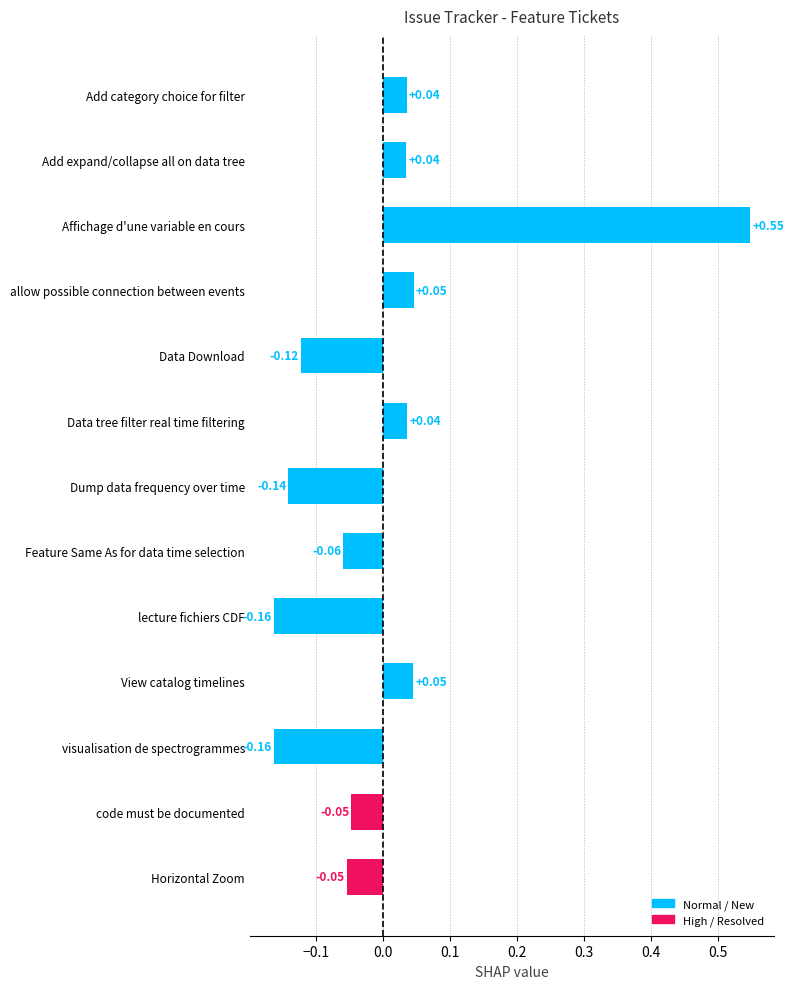

Which category has the highest value across all series?

Affichage d'une variable en cours